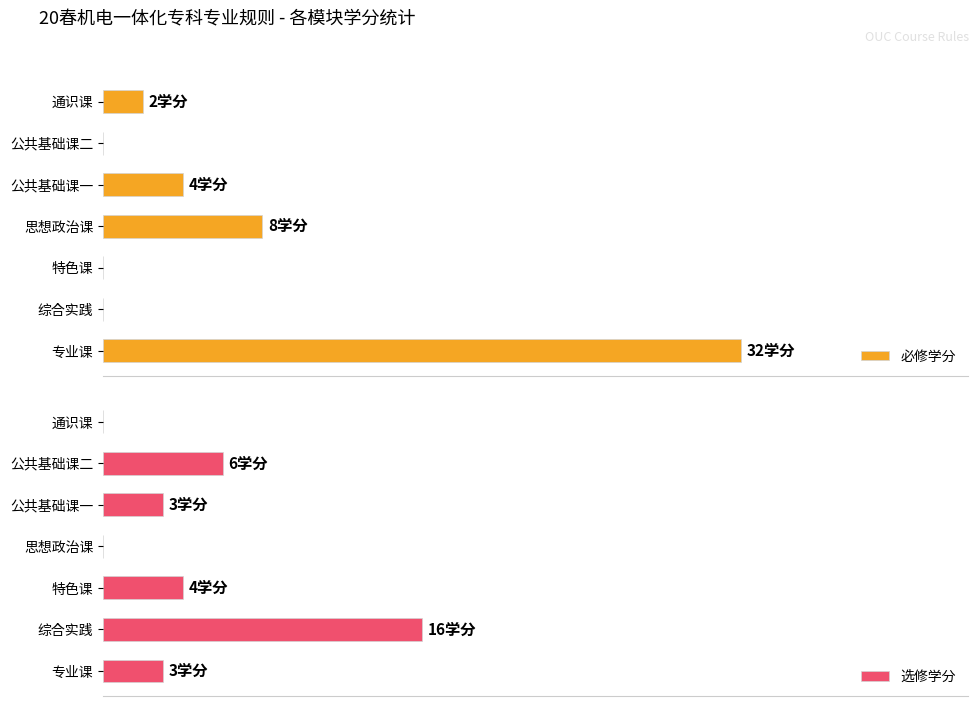

Reading left to right, transcribe all the data shown in this chart.

必修学分: 0=32	1=0	2=0	3=8	4=4	5=0	6=2
选修学分: 0=3	1=16	2=4	3=0	4=3	5=6	6=0